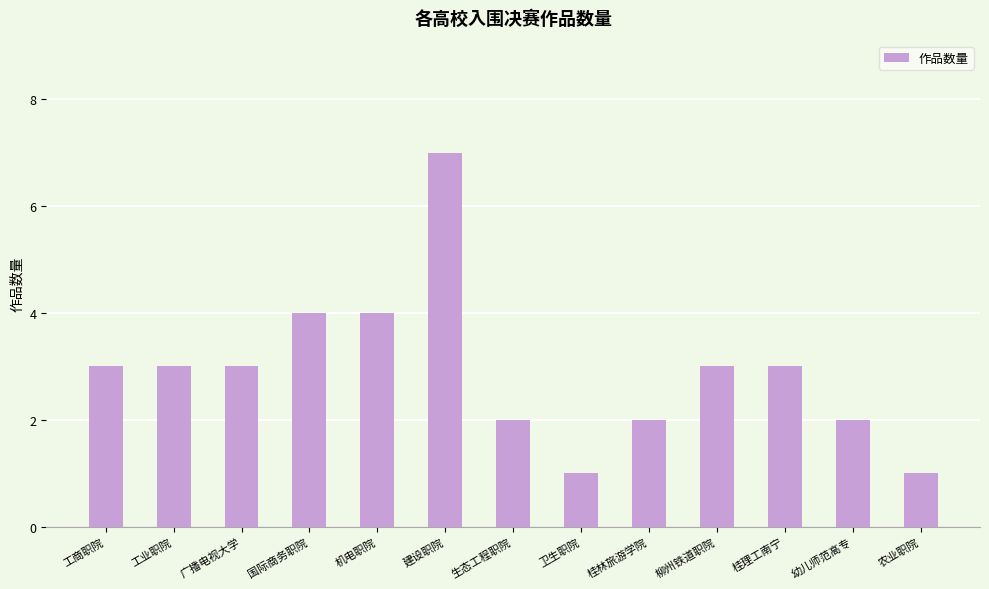

What is the sum of the values at 柳州铁道职院 and 机电职院?

7